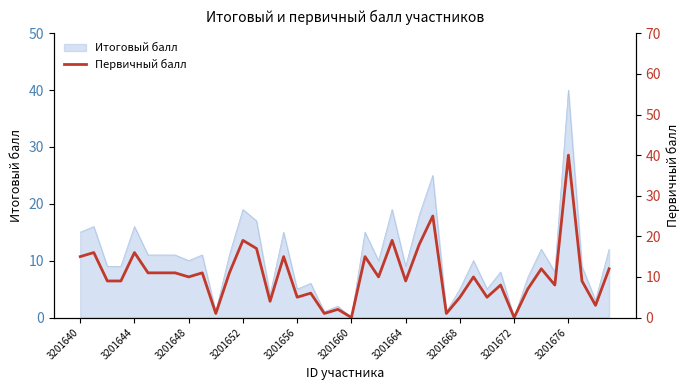

Is it true that Итоговый балл equals 10 at 3201648?

True